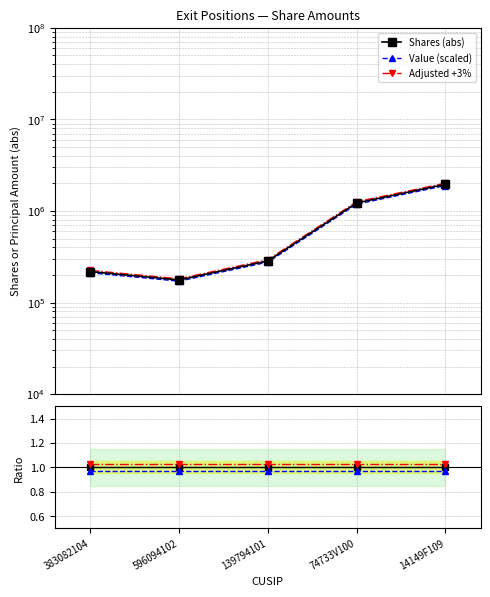

Between 383082104 and 596094102, which series saw the biggest shift?

Shares (abs)